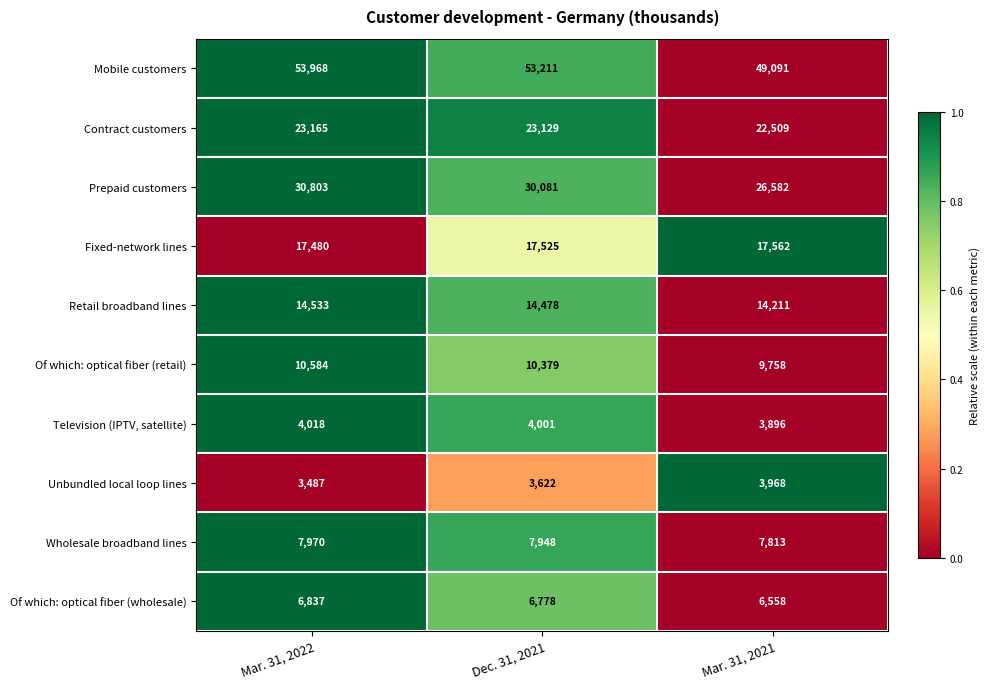

The value of Fixed-network lines at Mar. 31, 2021 is 17562. True or false?

True